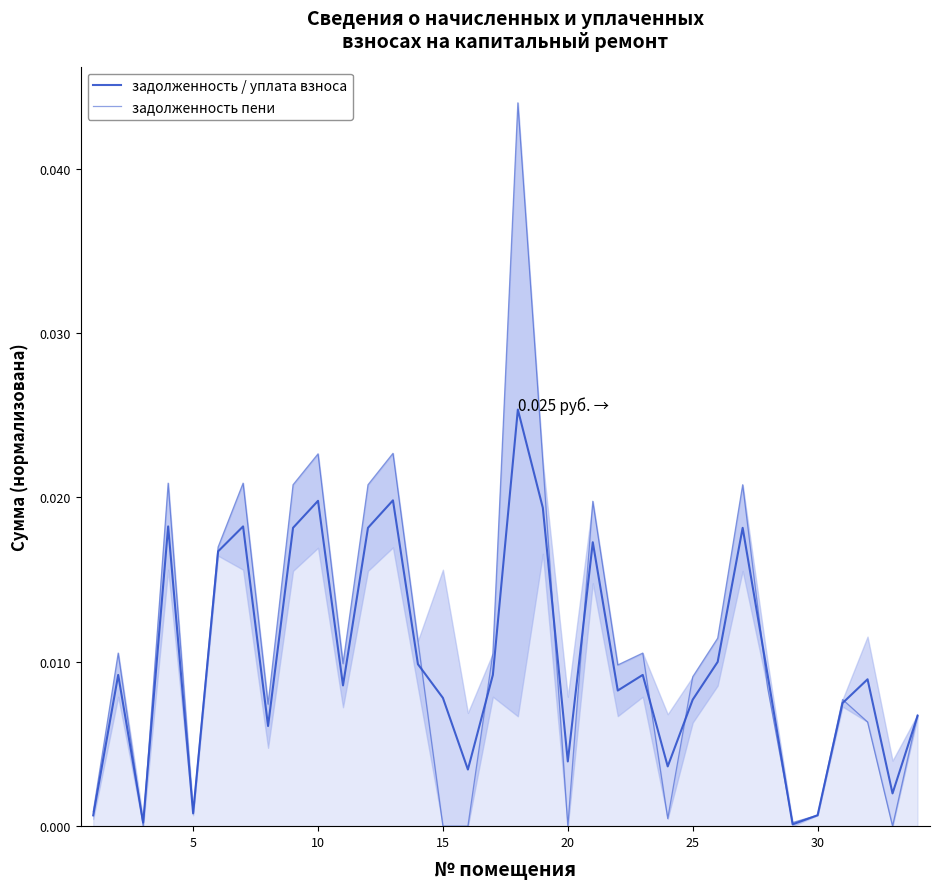

The value of задолженность пени at 5 is 0.0. True or false?

True